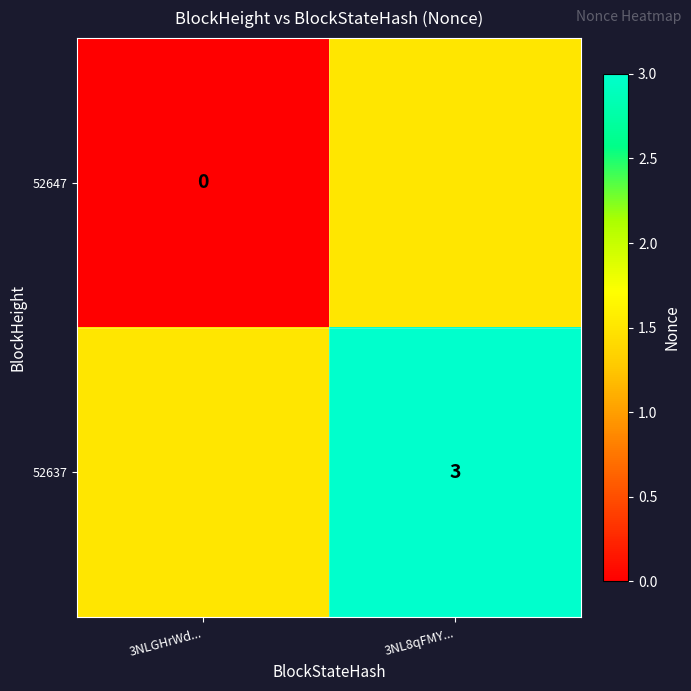

Between 3NLGHrWd... and 3NL8qFMY..., which is larger?

3NL8qFMY...